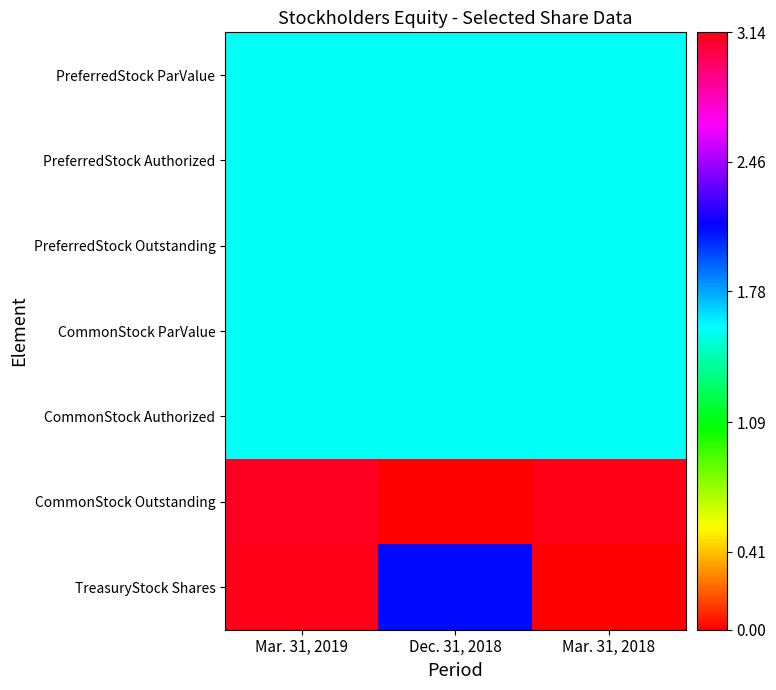

Reading left to right, transcribe all the data shown in this chart.

PreferredStock ParValue: Mar. 31, 2019=1.6	Dec. 31, 2018=1.6	Mar. 31, 2018=1.6
PreferredStock Authorized: Mar. 31, 2019=1.6	Dec. 31, 2018=1.6	Mar. 31, 2018=1.6
PreferredStock Outstanding: Mar. 31, 2019=1.6	Dec. 31, 2018=1.6	Mar. 31, 2018=1.6
CommonStock ParValue: Mar. 31, 2019=1.6	Dec. 31, 2018=1.6	Mar. 31, 2018=1.6
CommonStock Authorized: Mar. 31, 2019=1.6	Dec. 31, 2018=1.6	Mar. 31, 2018=1.6
CommonStock Outstanding: Mar. 31, 2019=3.1	Dec. 31, 2018=0.0	Mar. 31, 2018=3.1
TreasuryStock Shares: Mar. 31, 2019=3.1	Dec. 31, 2018=2.1	Mar. 31, 2018=0.0